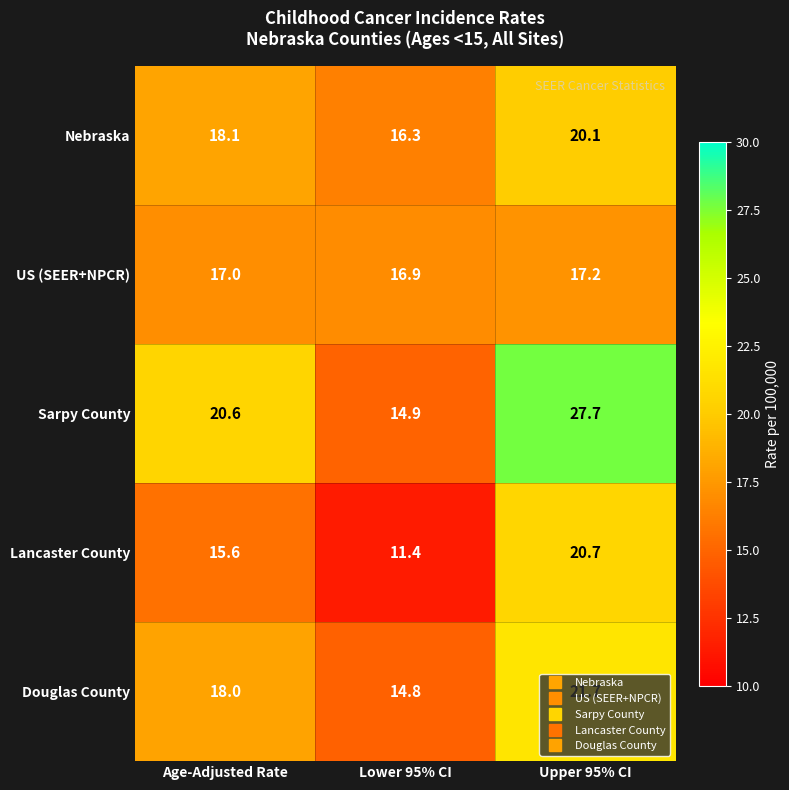

At which category does the chart reach its peak across all series?

Upper 95% CI